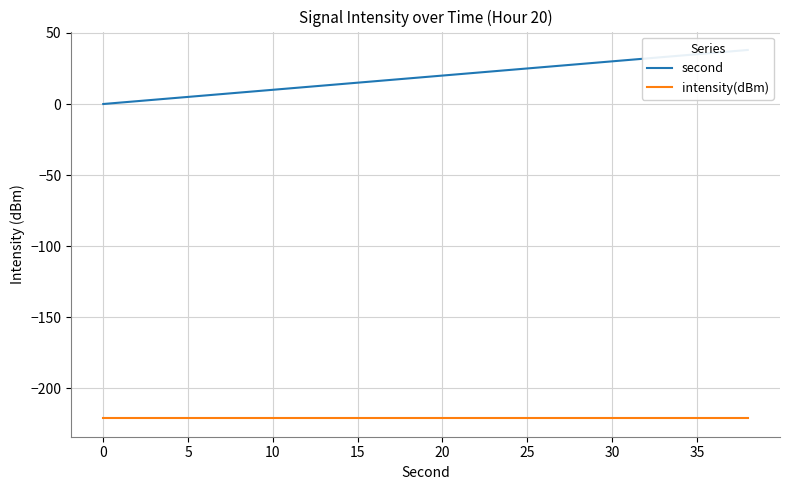

Is it true that second equals 9.3 at 19?

False